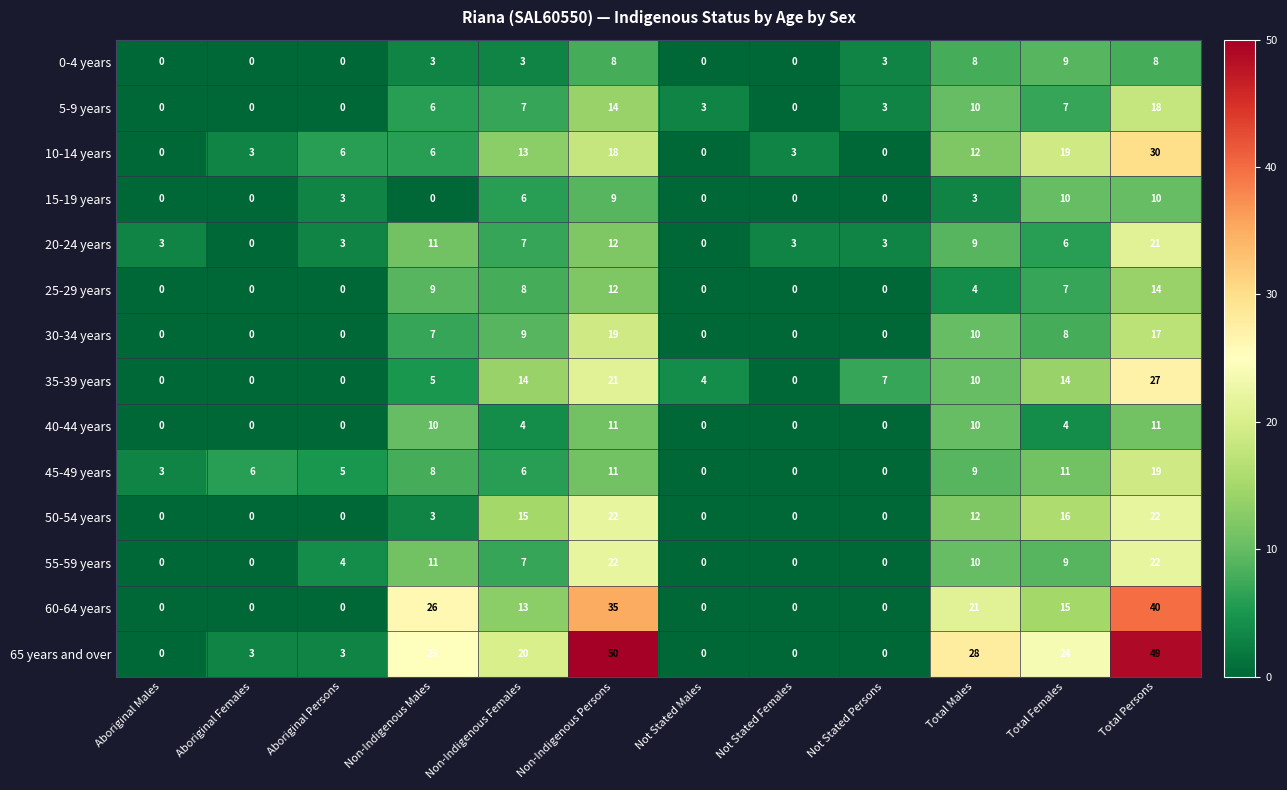

The value of 0-4 years at Non-Indigenous Males is 5. True or false?

False